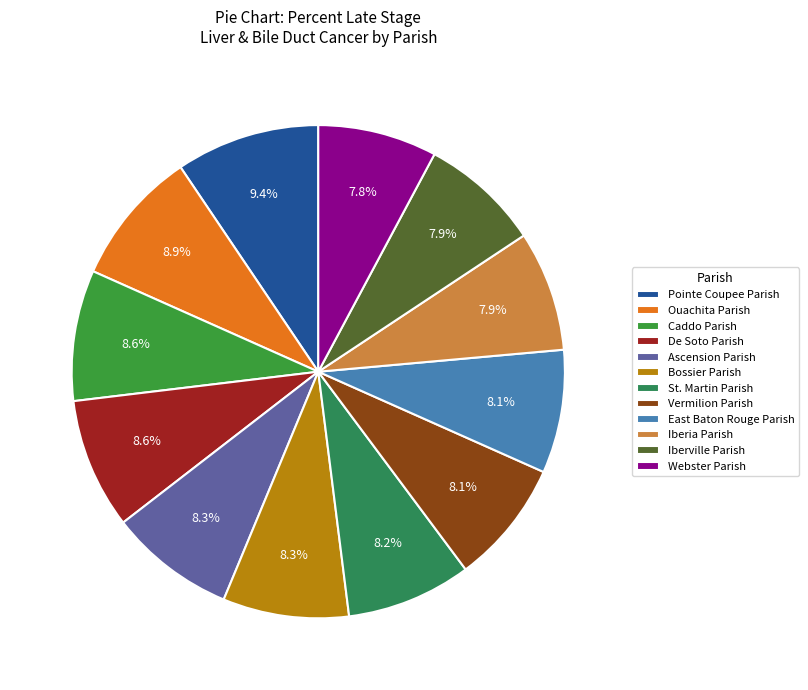

Between East Baton Rouge Parish and Iberville Parish, which is larger?

East Baton Rouge Parish